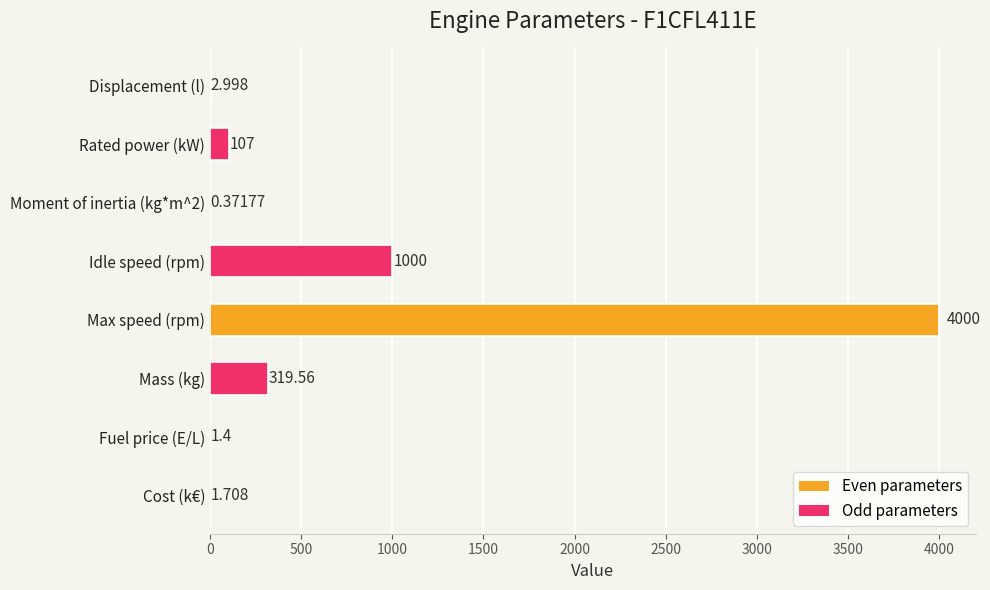

Which category has the highest value across all series?

Max speed (rpm)